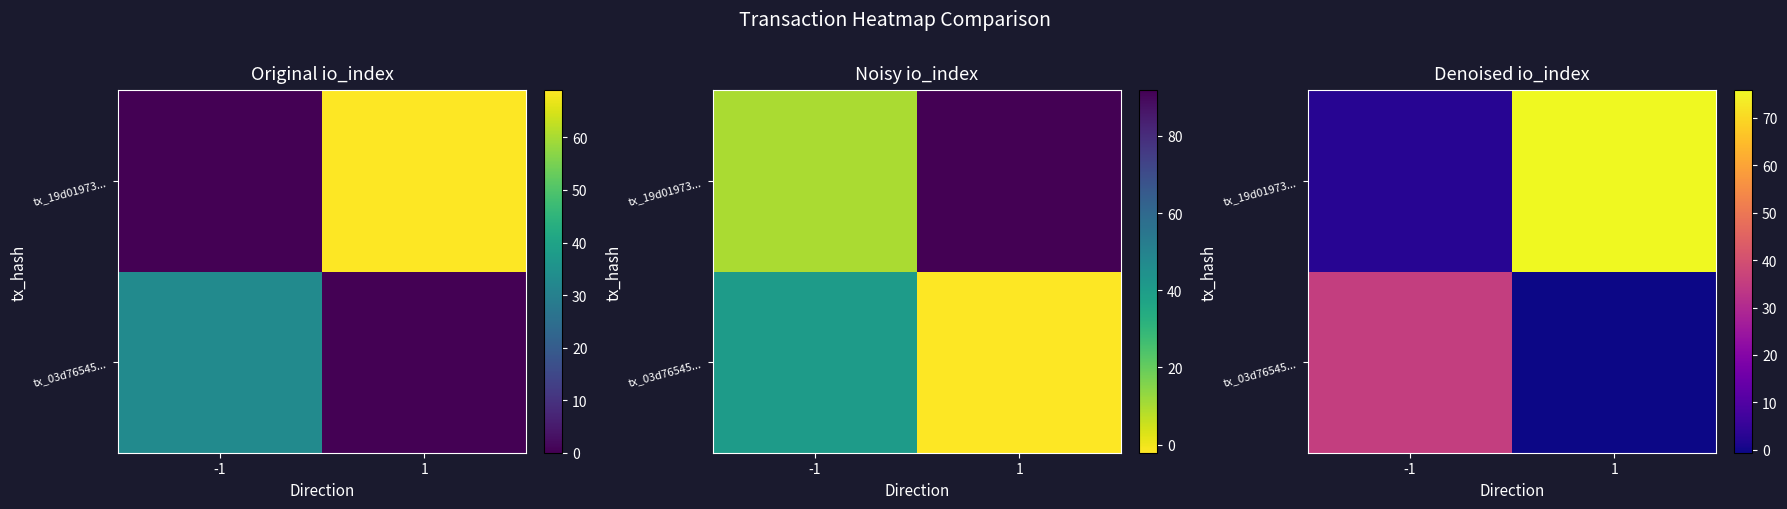

Between -1 and 1, which is larger?

-1